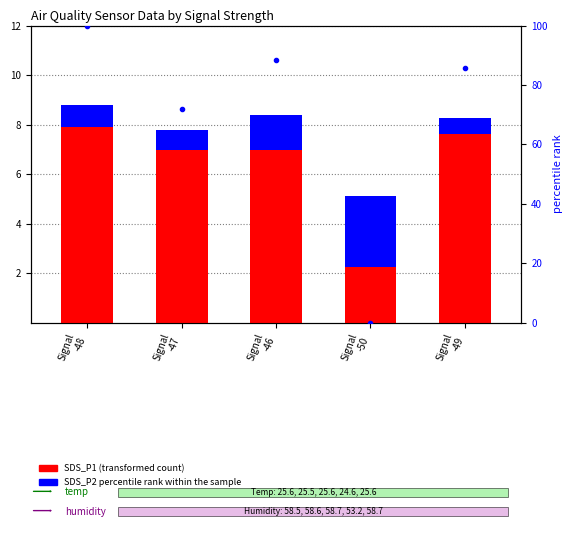

What is the total value across all series at Signal
-46?

98.1